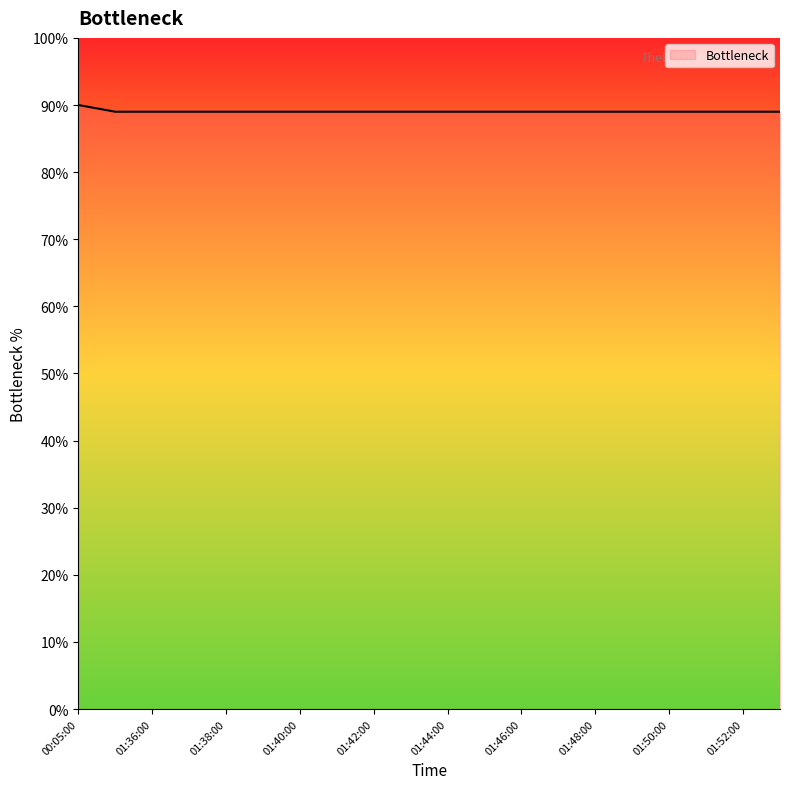

What is the value of the 16th point from the left?

0.9